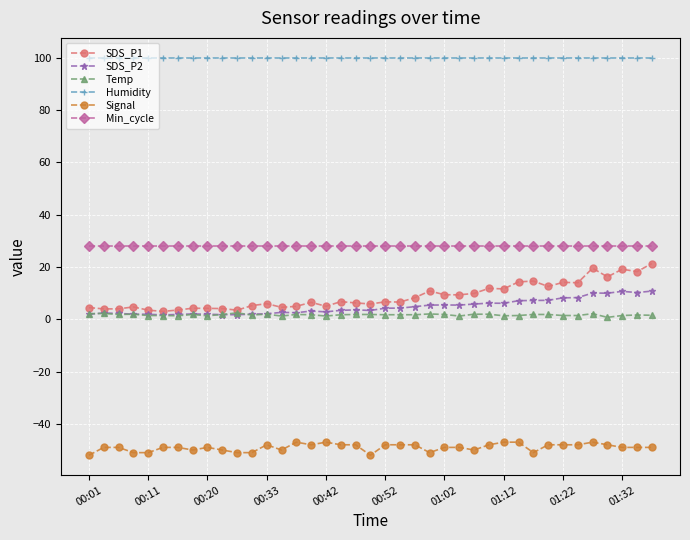

What is the value of the Humidity point at the 2nd from the left?

99.9